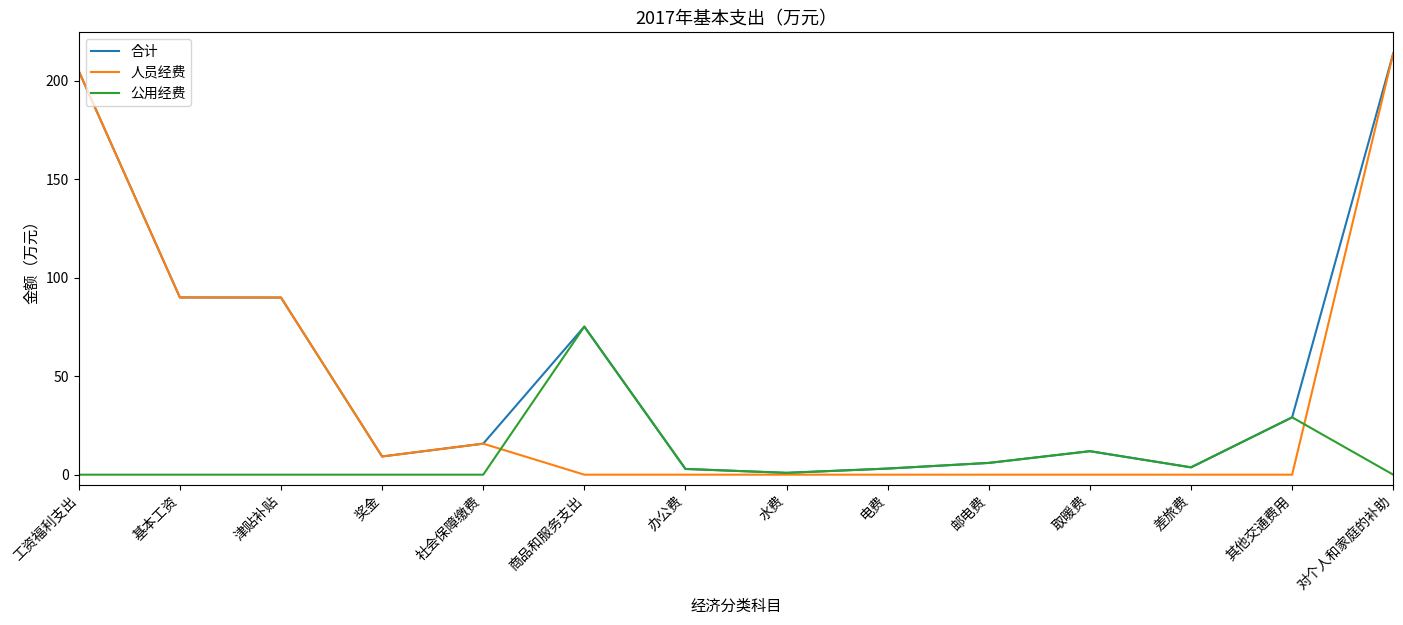

At which category is the sum across all series the highest?

对个人和家庭的补助